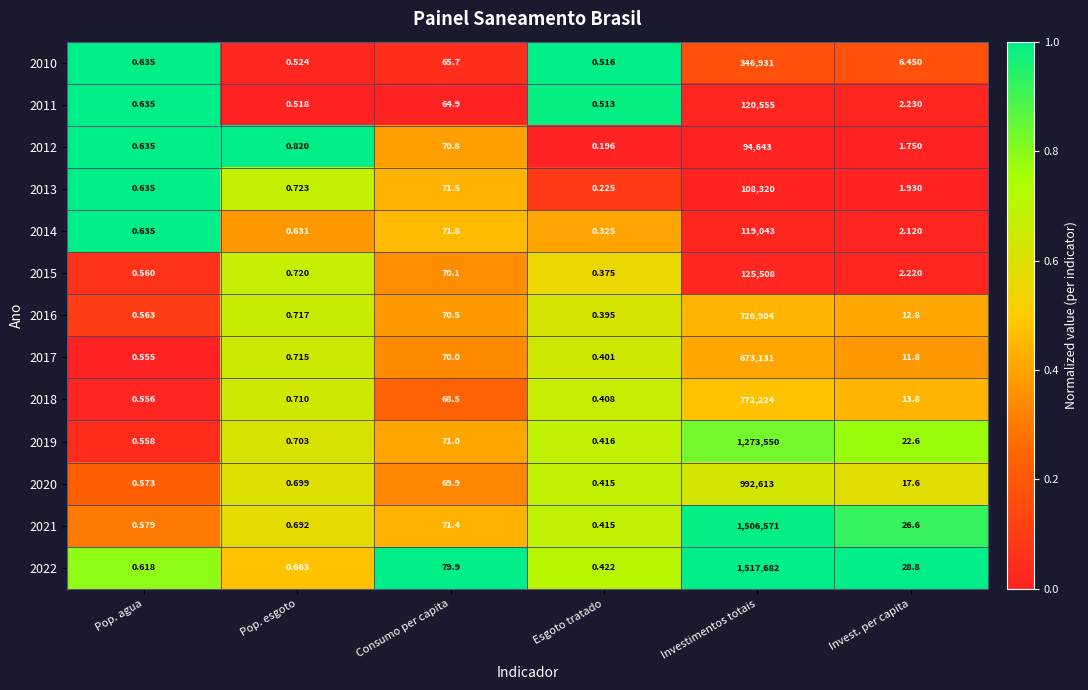

How many distinct data groups are displayed?

13